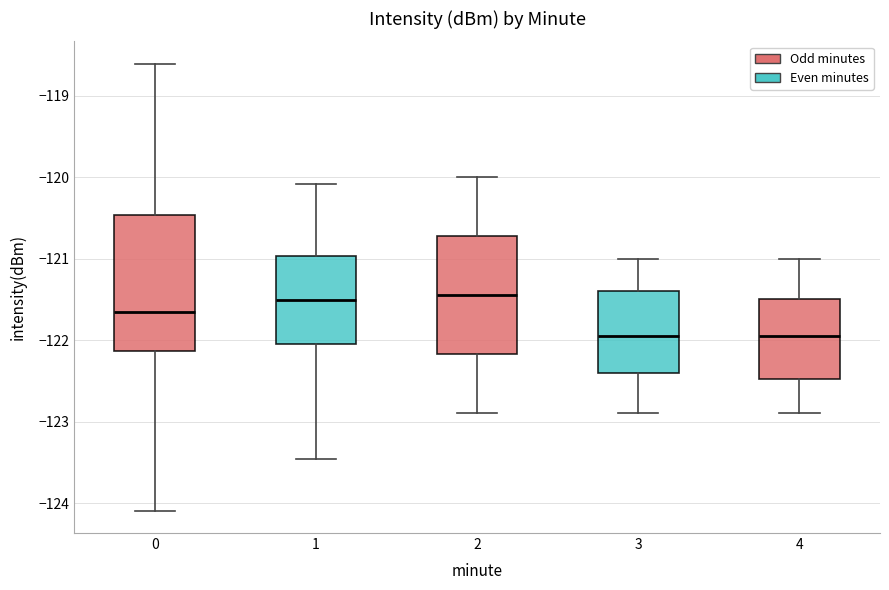

Reading left to right, read every box against the y-axis: the position of its median line, the range the box covers, and the ends of its whiskers. The values are not printed on the chart, so give them approximately, as read against the axis.

0: median -121.7, box -122.1 to -120.5, whiskers -124.1 to -118.6
1: median -121.5, box -122.0 to -121.0, whiskers -123.5 to -120.1
2: median -121.4, box -122.2 to -120.7, whiskers -122.9 to -120.0
3: median -121.9, box -122.4 to -121.4, whiskers -122.9 to -121.0
4: median -121.9, box -122.5 to -121.5, whiskers -122.9 to -121.0